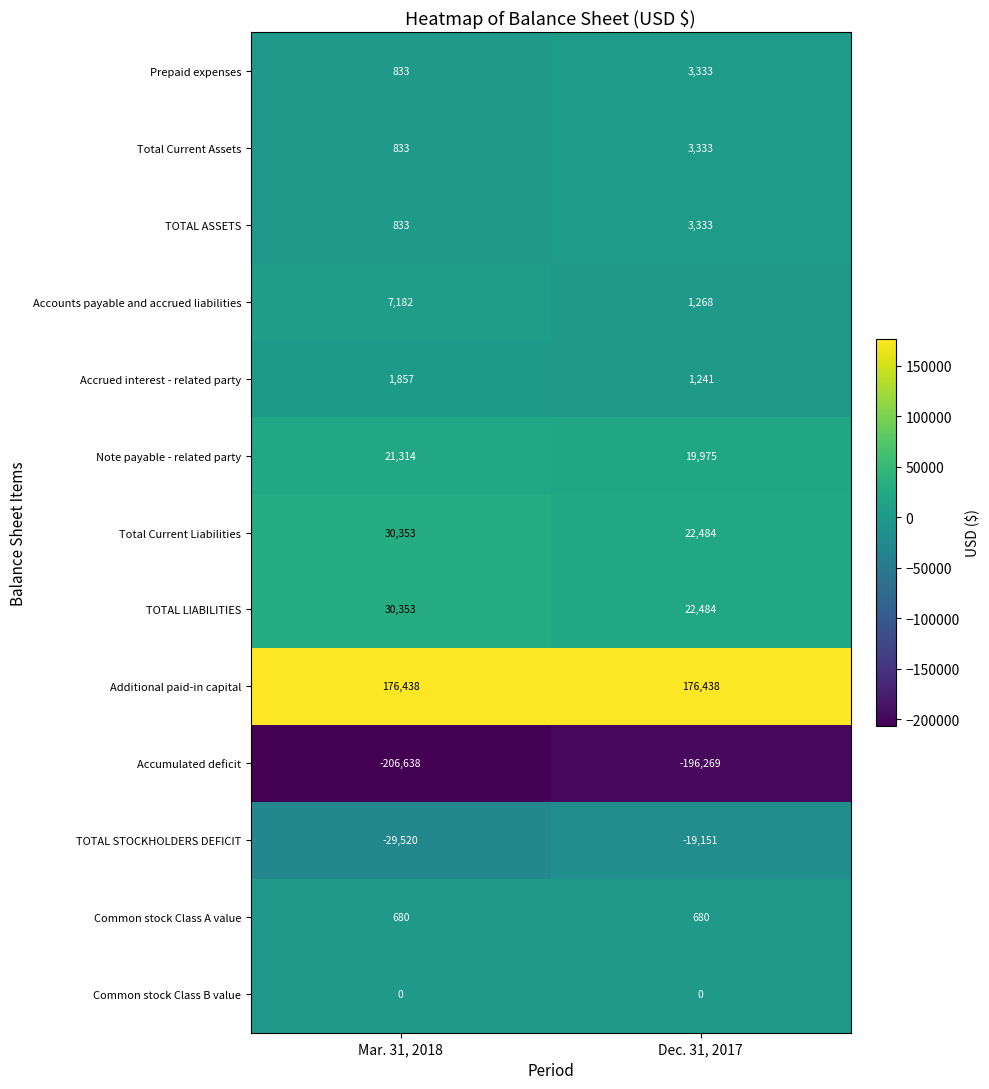

Count the number of categories in the chart.

2